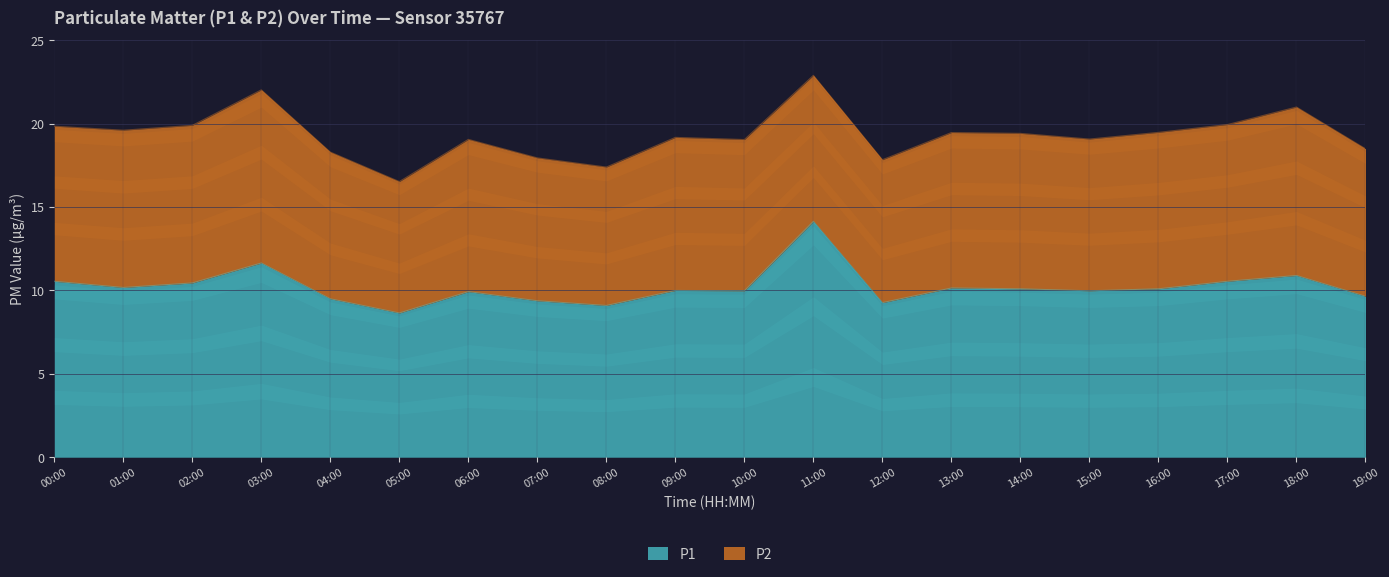

What is the smallest value displayed?

8.7